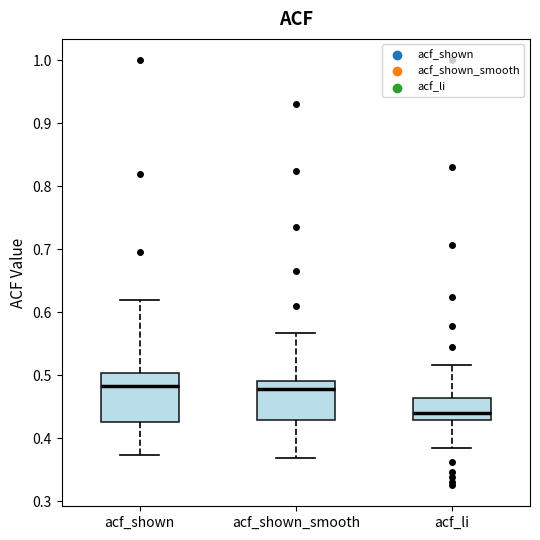

Which box is the tallest, from its lower edge to its upper edge?

acf_shown